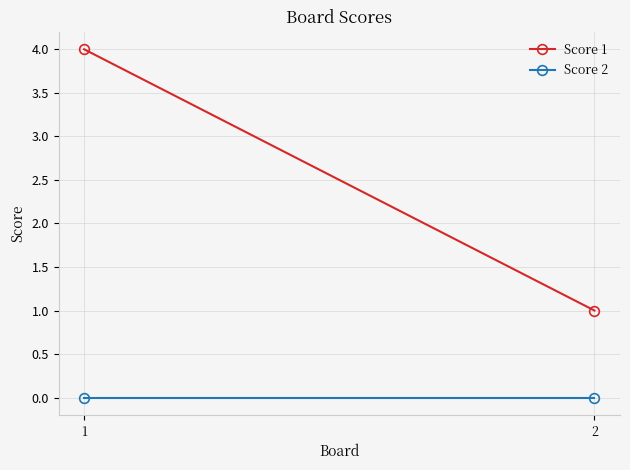

Reading left to right, extract all data points from this chart.

Score 1: 4	1
Score 2: 0	0